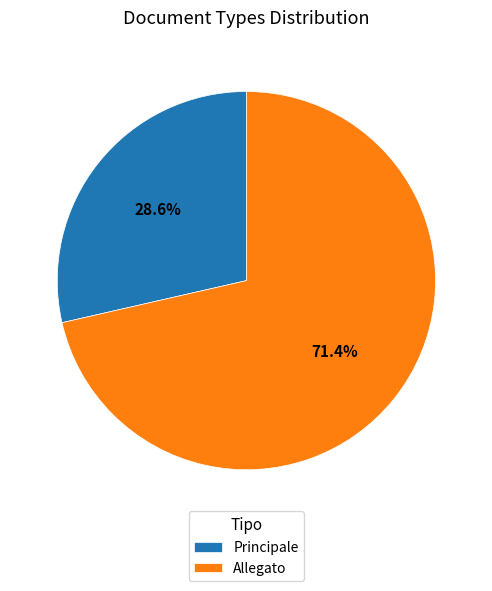

What percentage is the Allegato slice, to the nearest percent?

71%